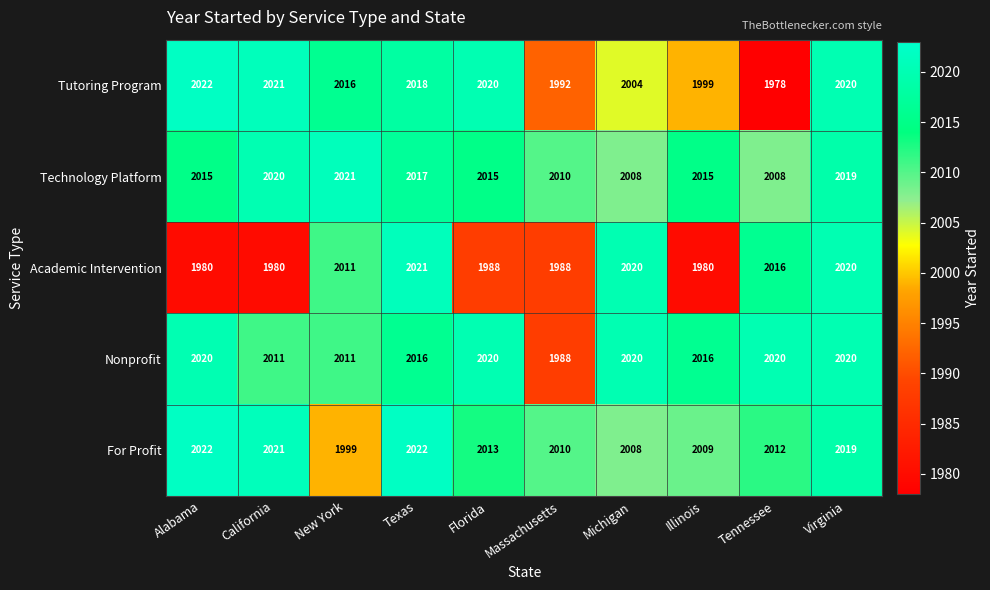

What is the sum of the Nonprofit values at Michigan and Texas?

4036